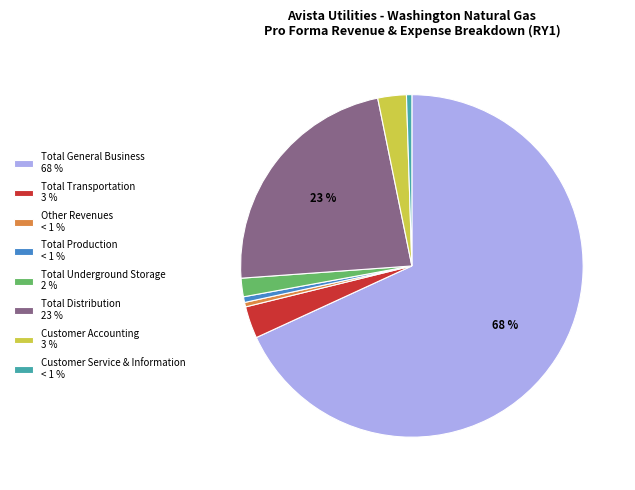

What percentage is the Customer Accounting slice, to the nearest percent?

3%